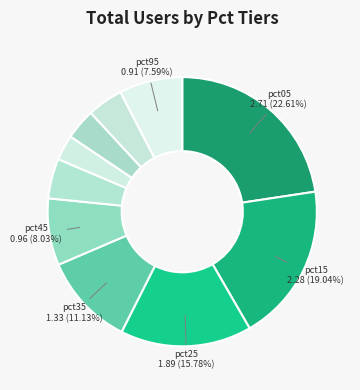

Count the number of slices in the pie.

10